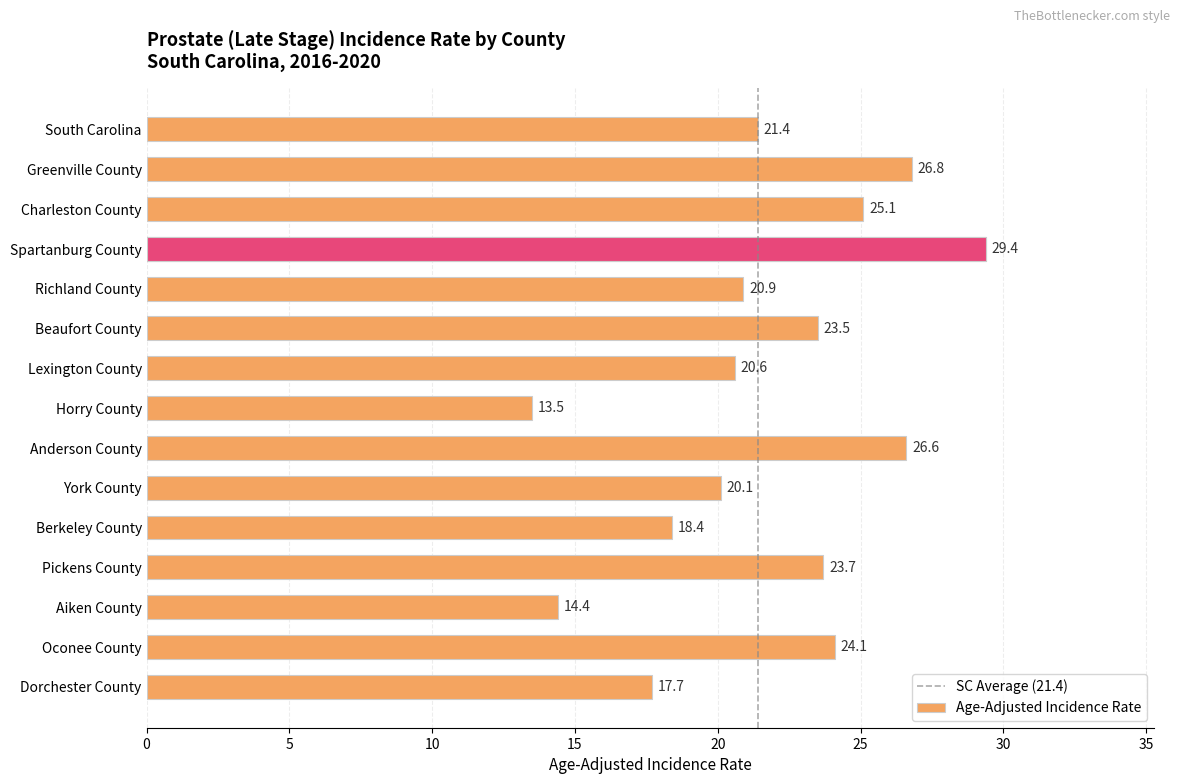

Reading left to right, list all the values displayed in this chart.

21.4	26.8	25.1	29.4	20.9	23.5	20.6	13.5	26.6	20.1	18.4	23.7	14.4	24.1	17.7